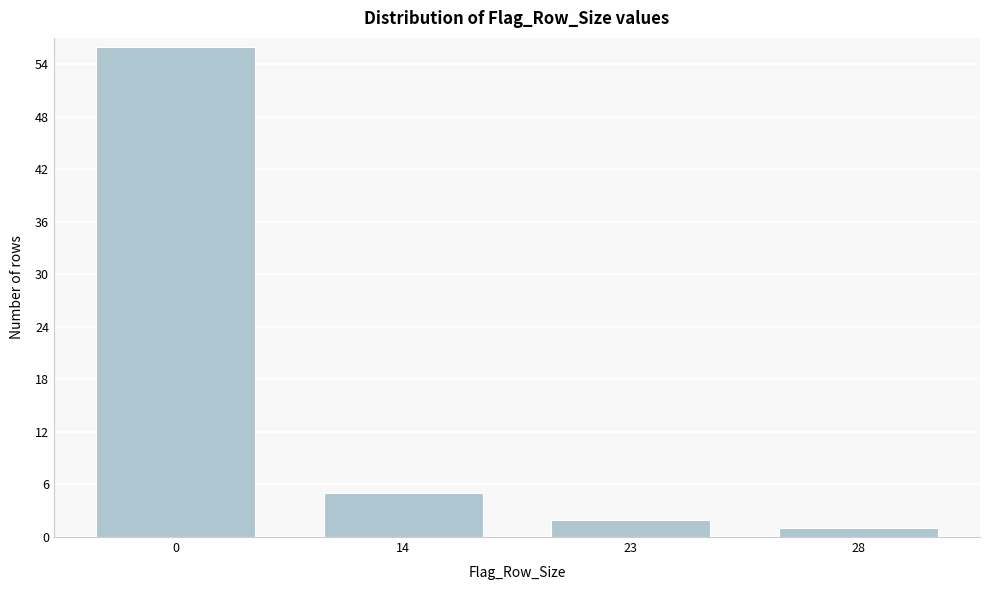

Reading left to right, extract all data points from this chart.

56	5	2	1